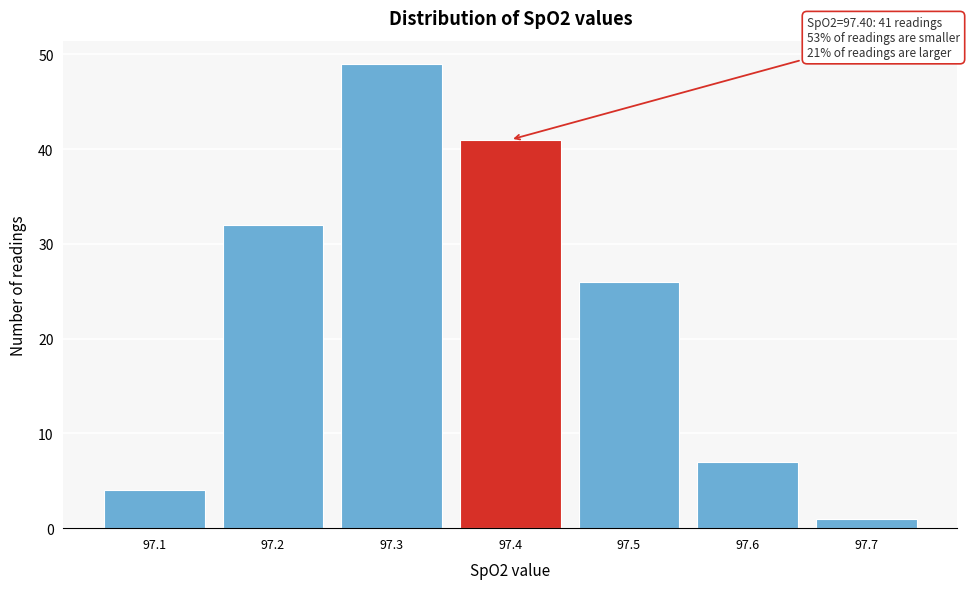

Reading left to right, extract all data points from this chart.

97.1=4	97.2=32	97.3=49	97.4=41	97.5=26	97.6=7	97.7=1